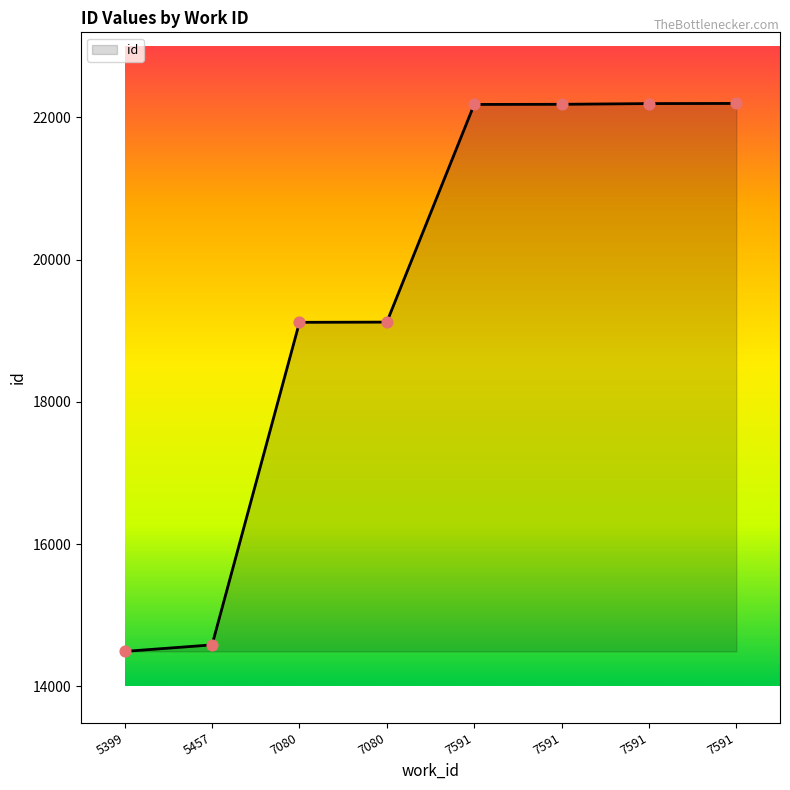

Between 5399 and 7591, which is larger?

7591